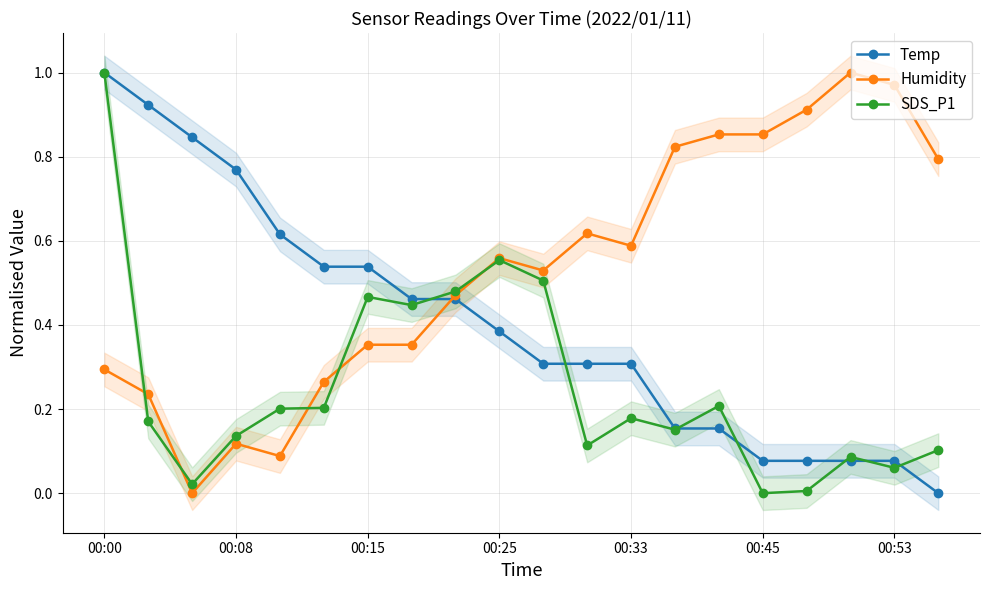

What are all the series names shown in the legend?

Temp, Humidity, SDS_P1